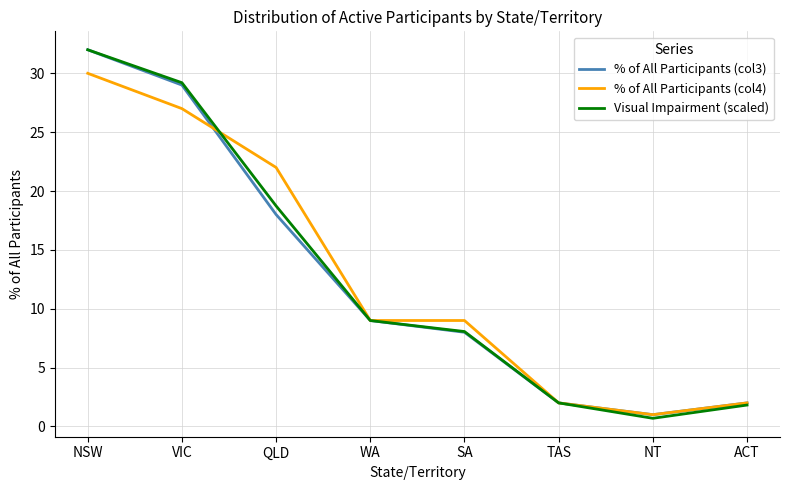

What is the sum of all % of All Participants (col3) values?

101.0